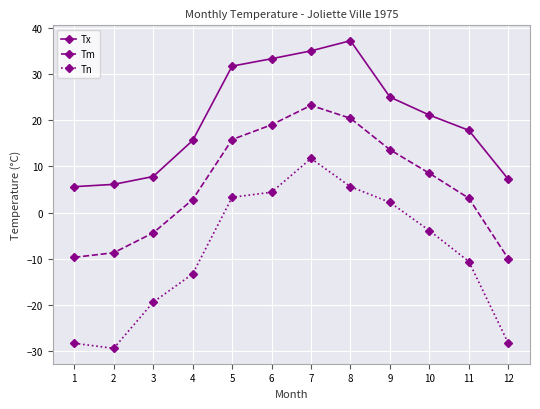

Does the chart display data point markers on the line(s)?

Yes